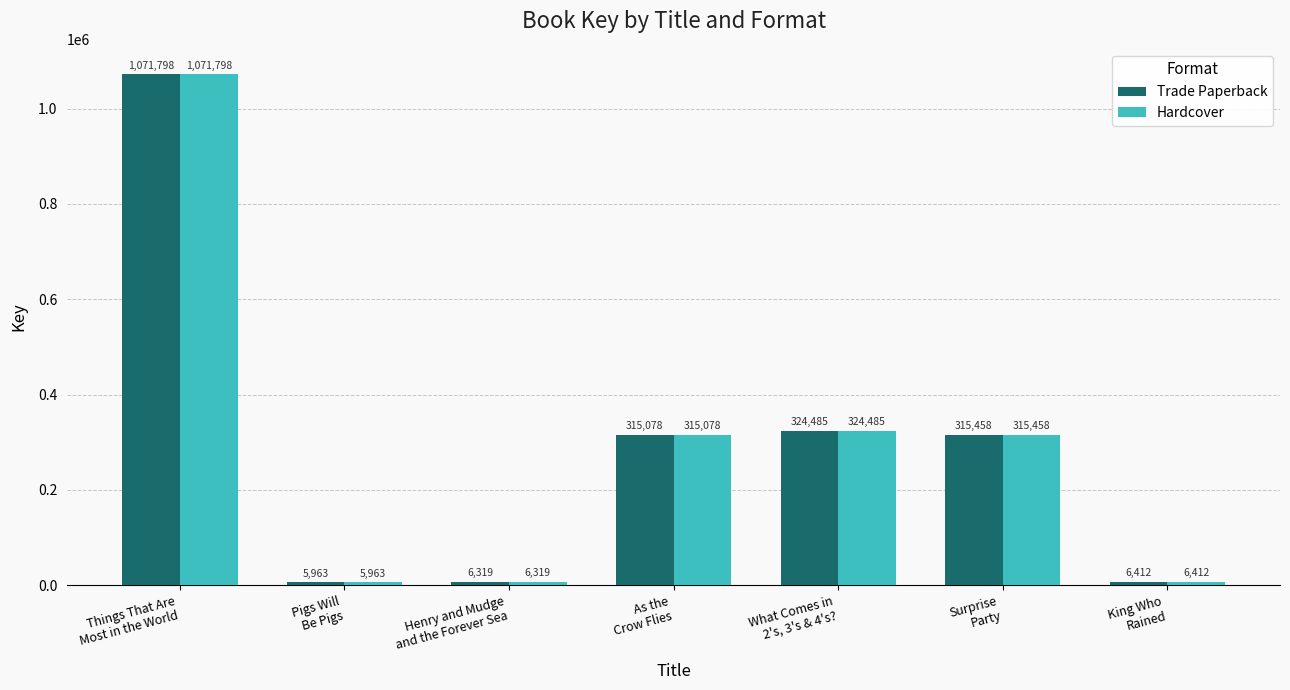

What is the average value of the Hardcover series?

292216